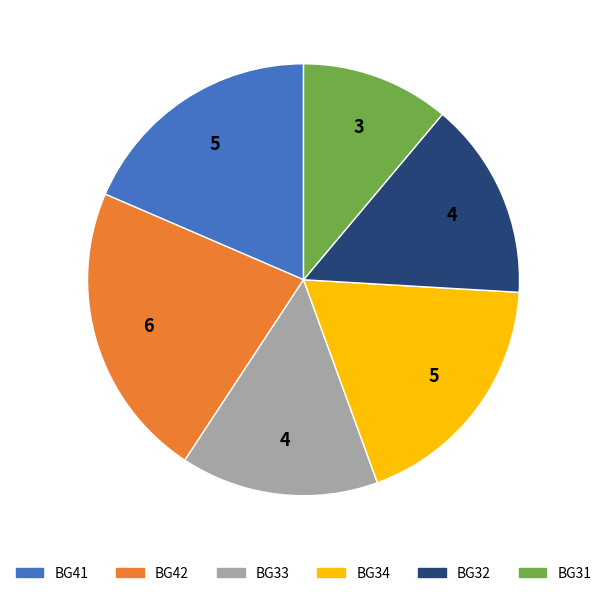

Do BG32 and BG31 together represent more than half of the pie?

No